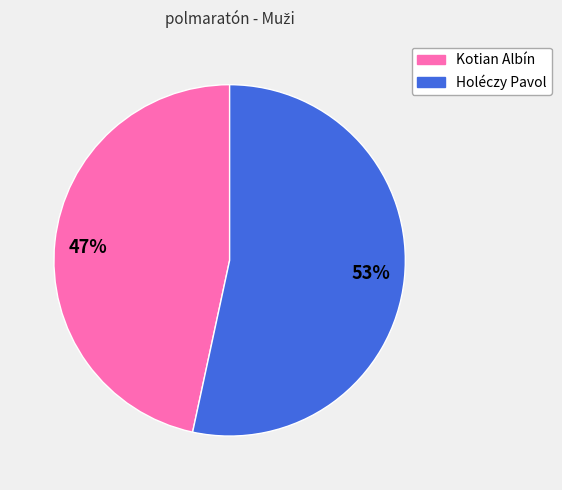

Which slice is the smallest?

47%